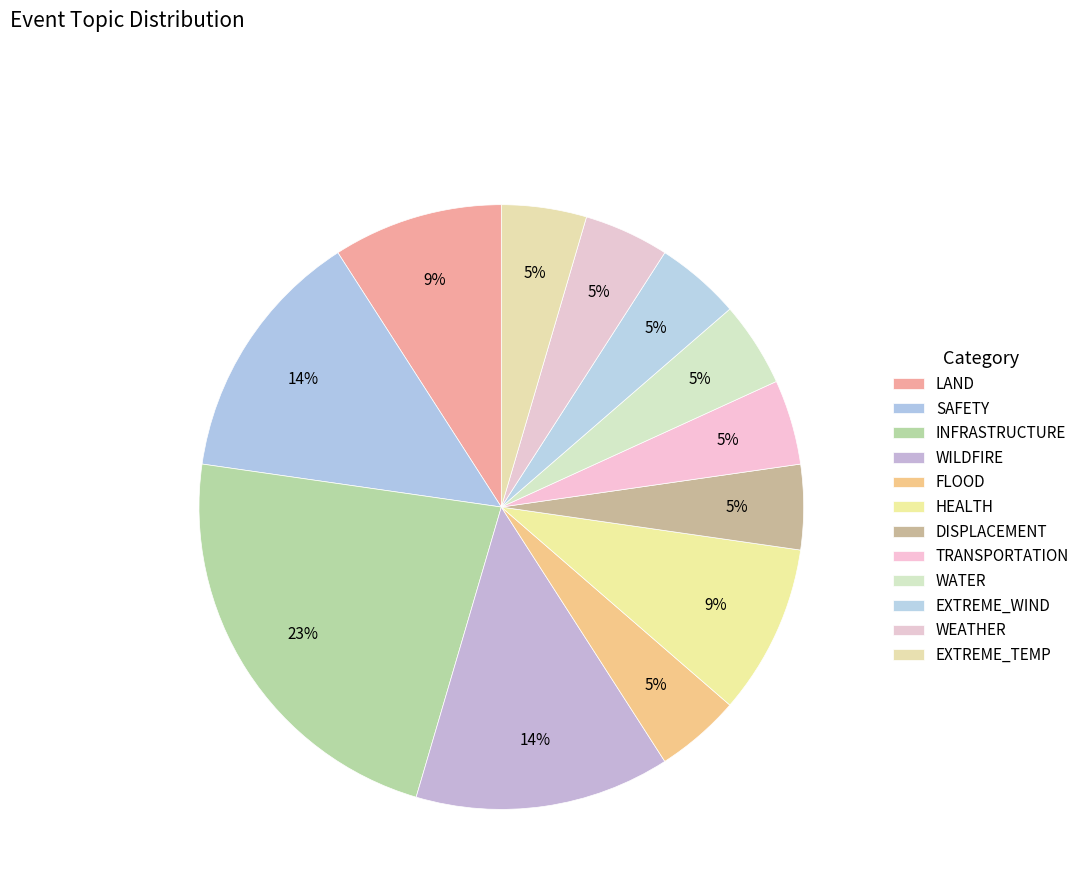

How many segments does this pie chart have?

12